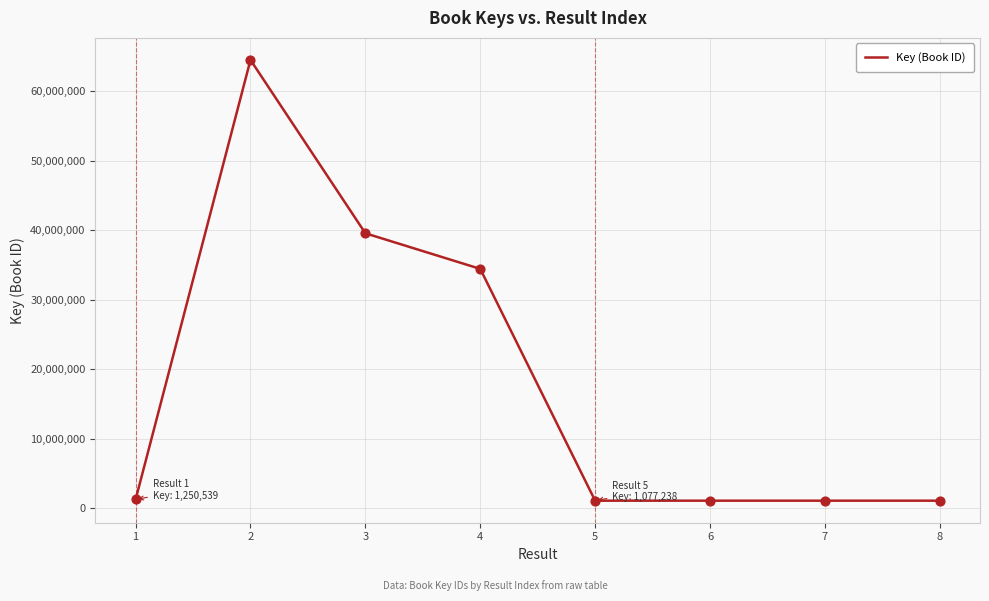

Between 4 and 7, which is larger?

4